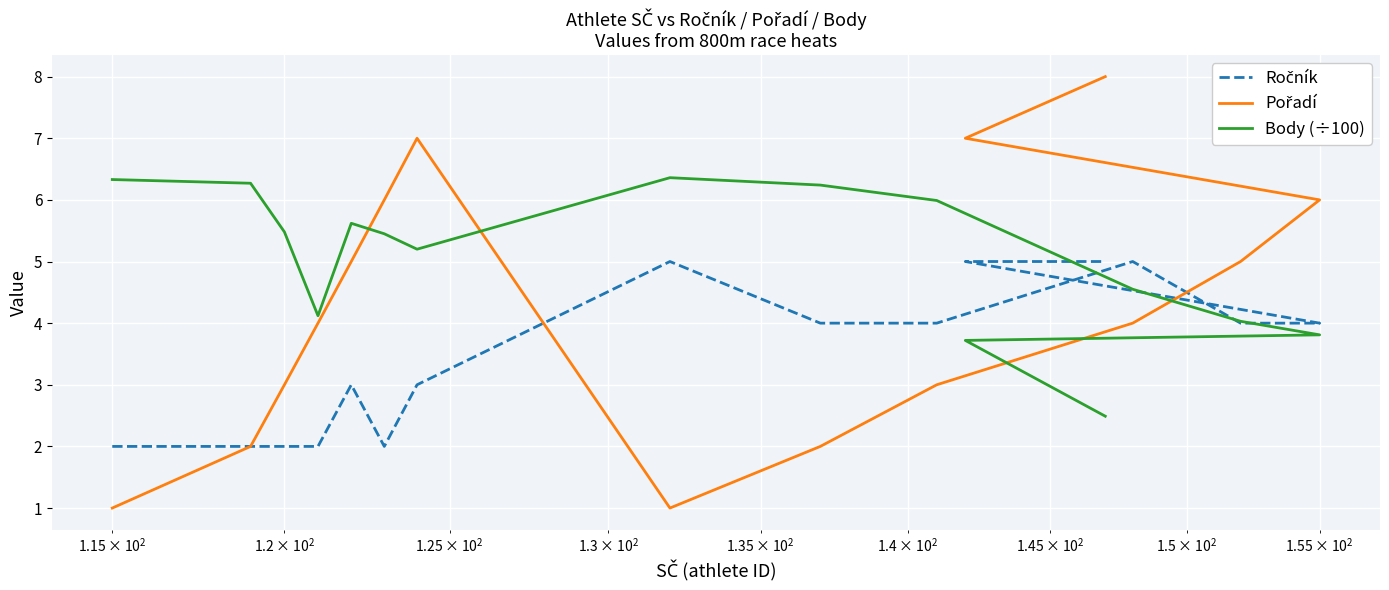

The value of Pořadí at 9 is 5.1. True or false?

False